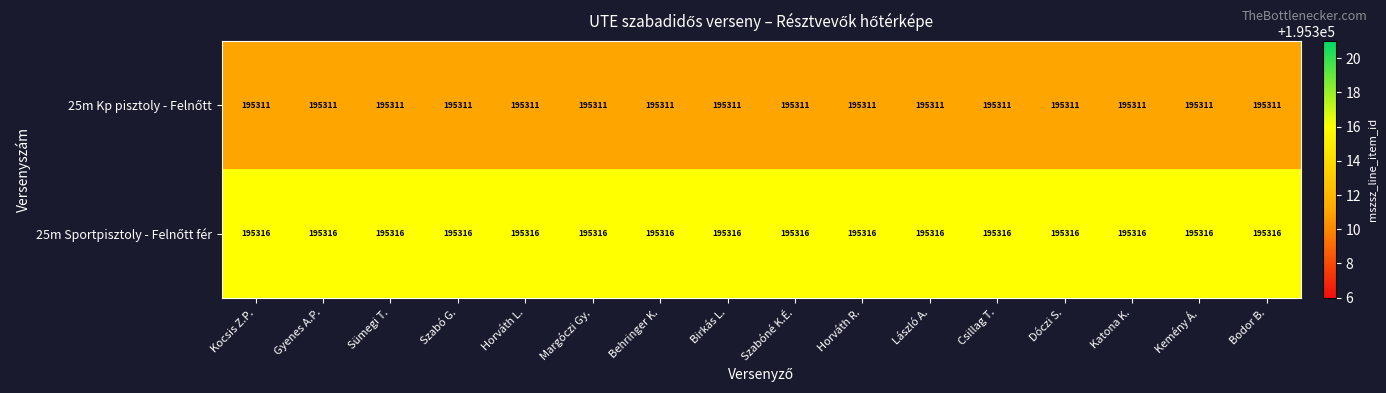

What is the spread (max minus min) of values at László A.?

5